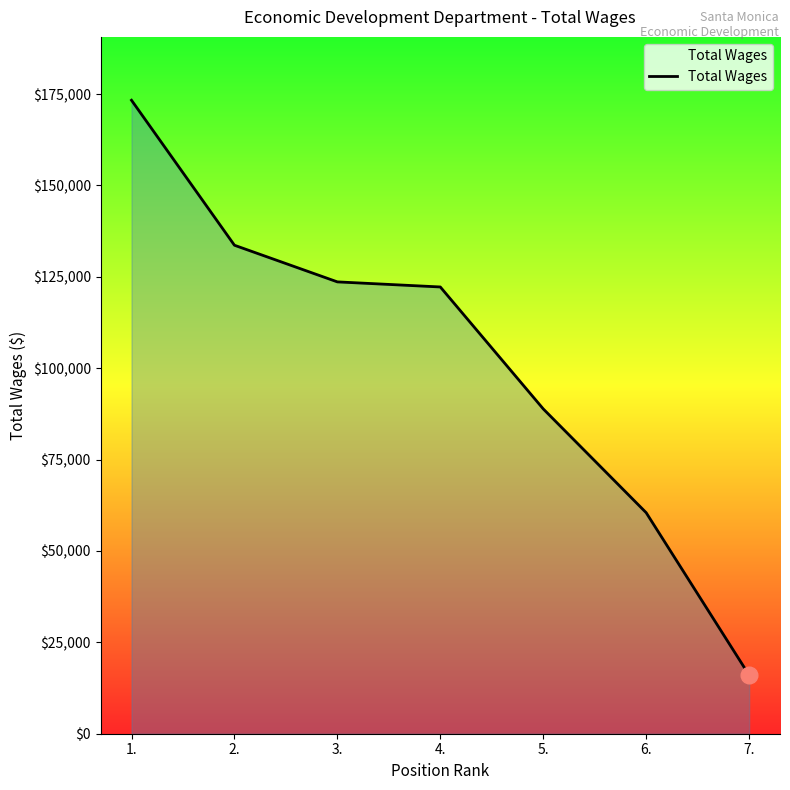

At which label does the data first exceed 122219?

1.